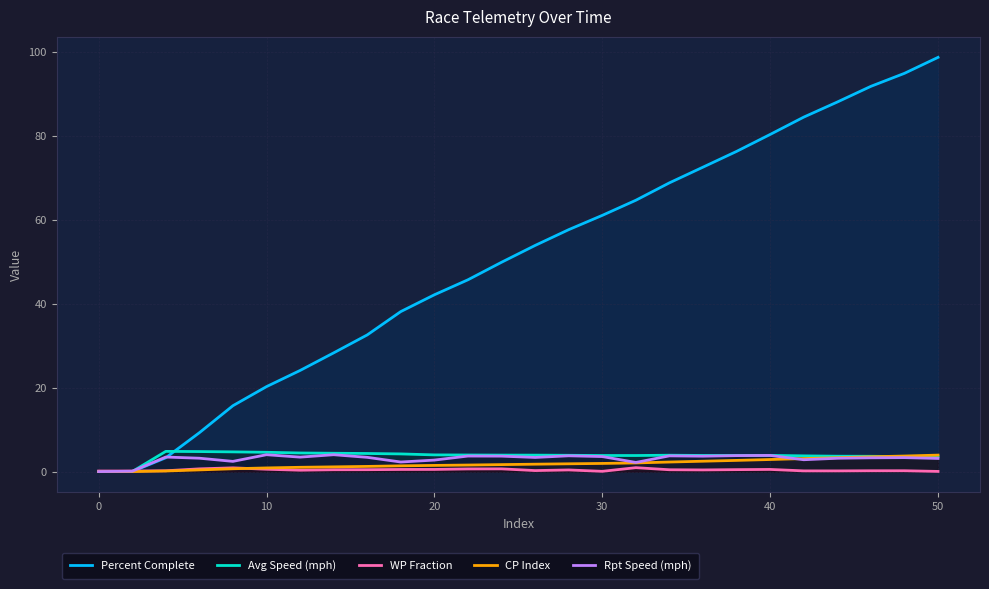

The Percent Complete series shows 0.0 at 0. True or false?

True